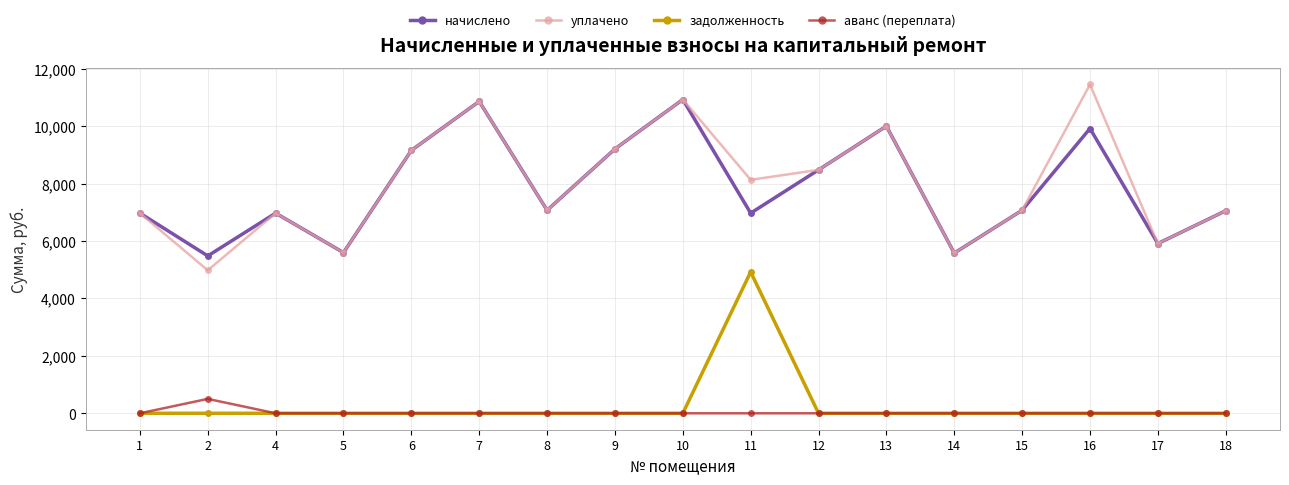

What are all the series names shown in the legend?

начислено, уплачено, задолженность, аванс (переплата)